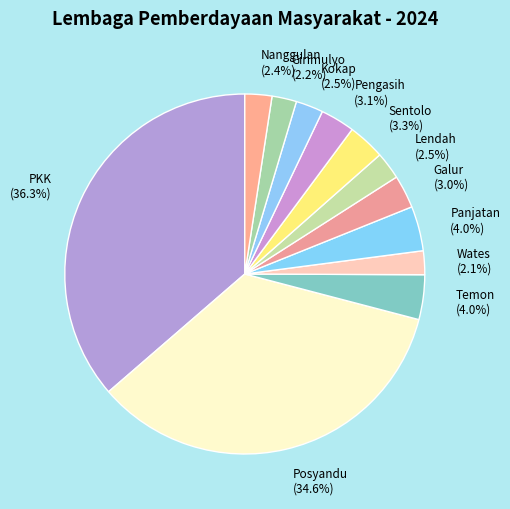

Combined, do Sentolo and Girimulyo account for over 50%?

No